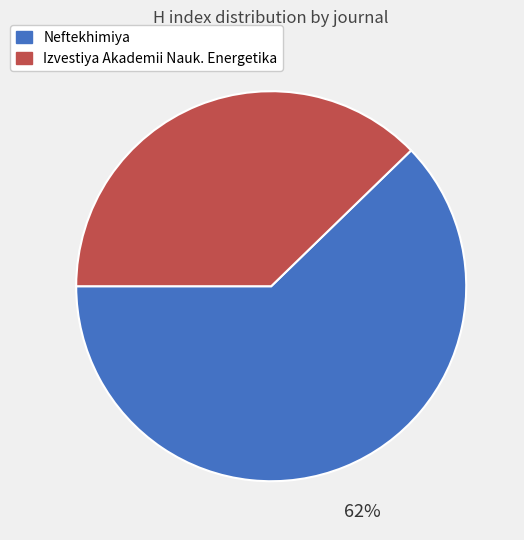

Is Izvestiya Akademii Nauk. Energetika the majority of the pie?

No